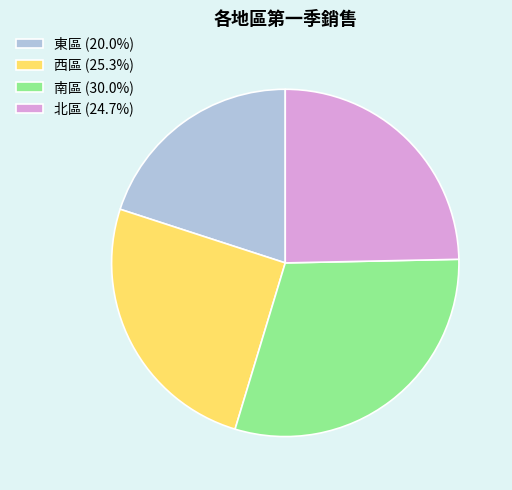

Approximately how many times larger is the value at 東區 (20.0%) compared to 西區 (25.3%)?

0.8